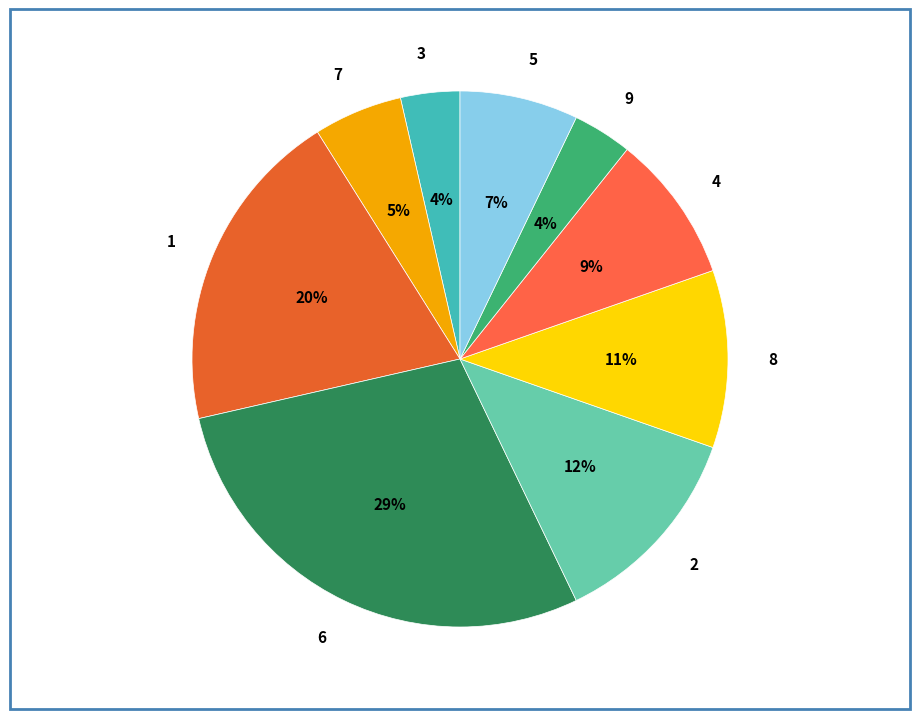

To the nearest percent, what is the difference between the 9 and 8 slice percentages?

7%